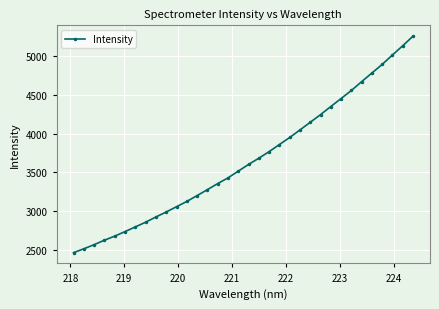

What is the value of the 20th point from the left?

3767.7